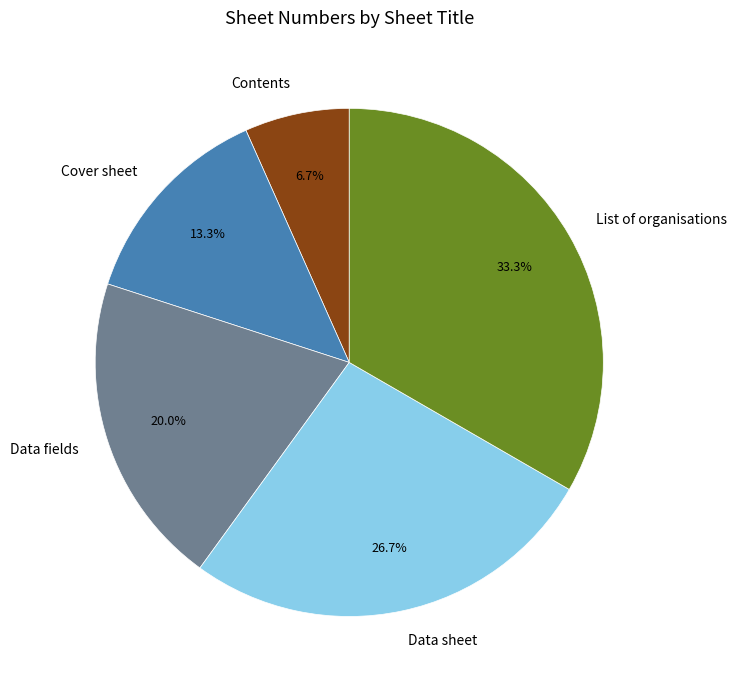

Is Data fields the majority of the pie?

No